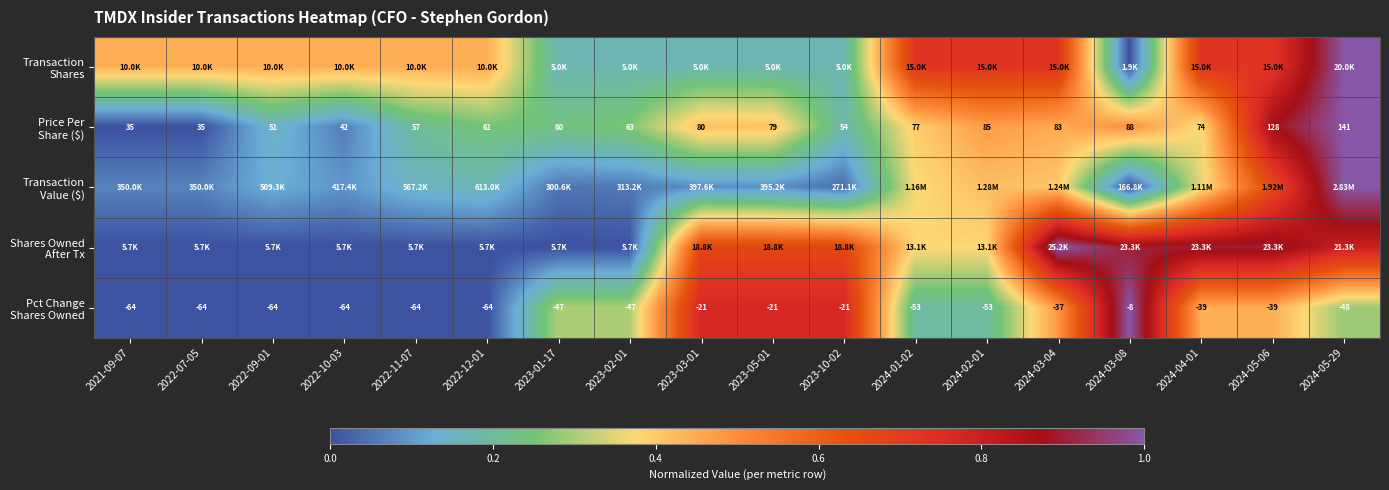

At which label is Transaction Value ($) closest to 0?

2024-03-08